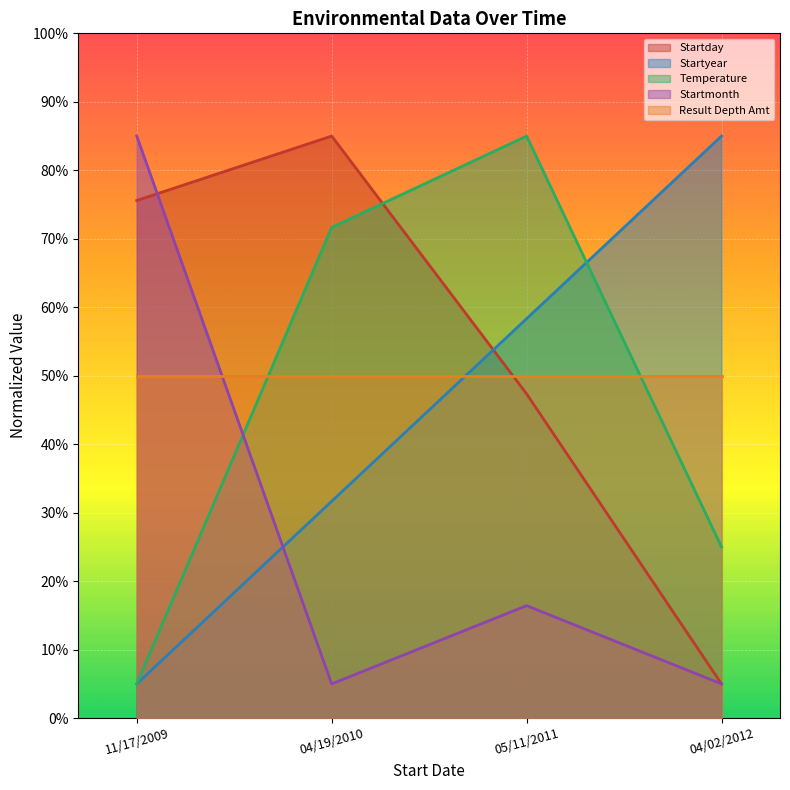

What is the minimum value for Startyear?

5.0